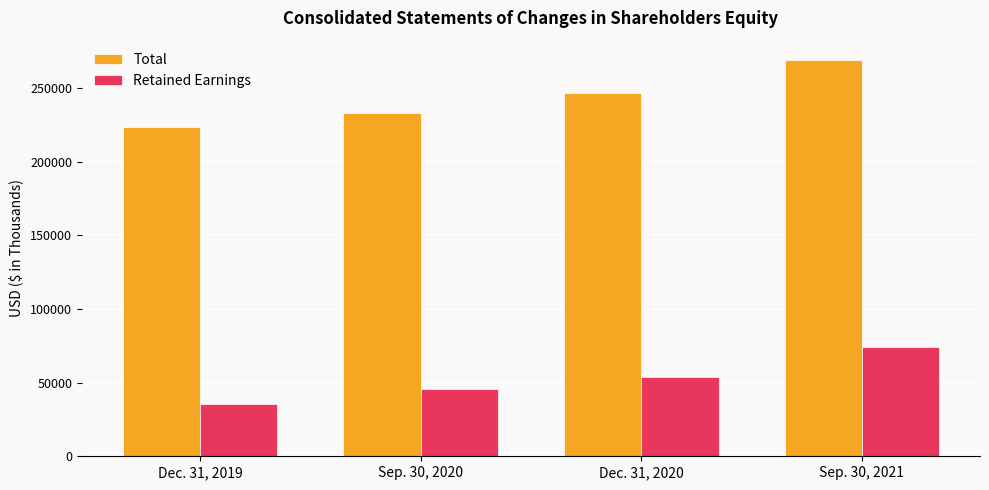

How many bars are there in each group?

2